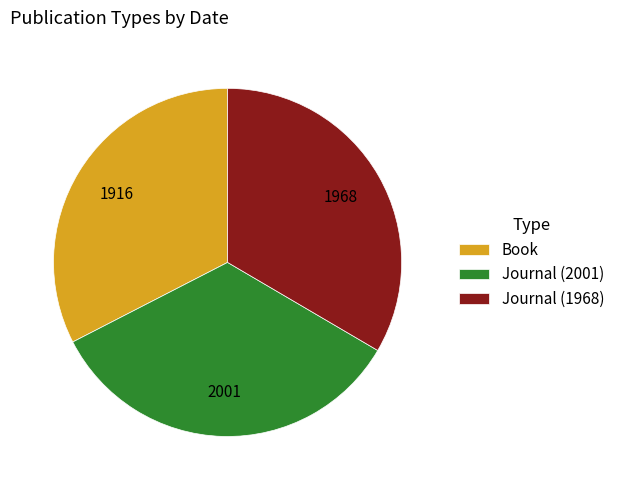

Rank the categories by value from highest to lowest.

Journal (2001), Journal (1968), Book